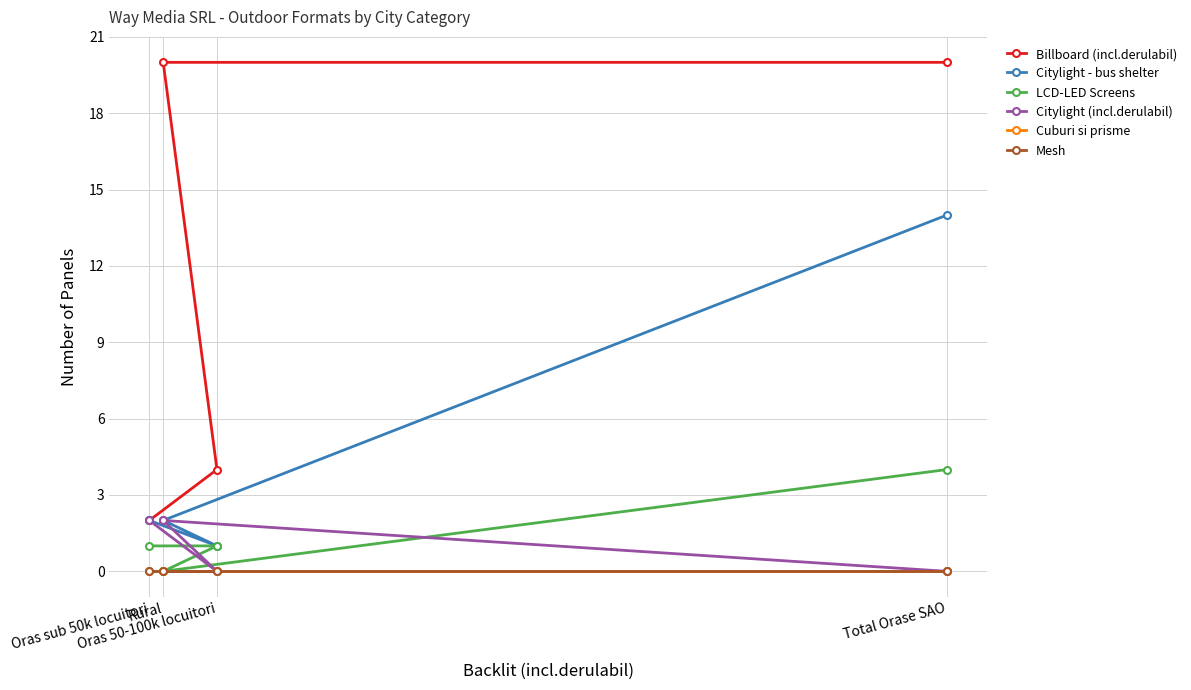

Where is Billboard (incl.derulabil) nearest to the value 11?

Oras 50-100k locuitori